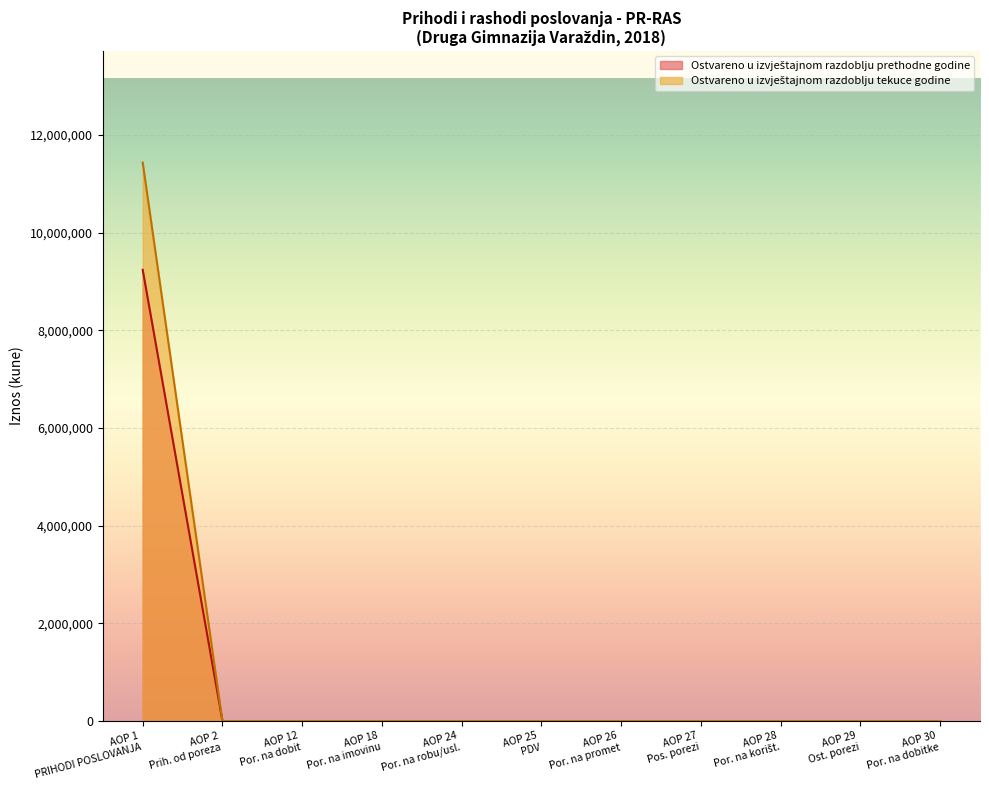

Which series has the widest spread of values?

Ostvareno u izvještajnom razdoblju tekuce godine